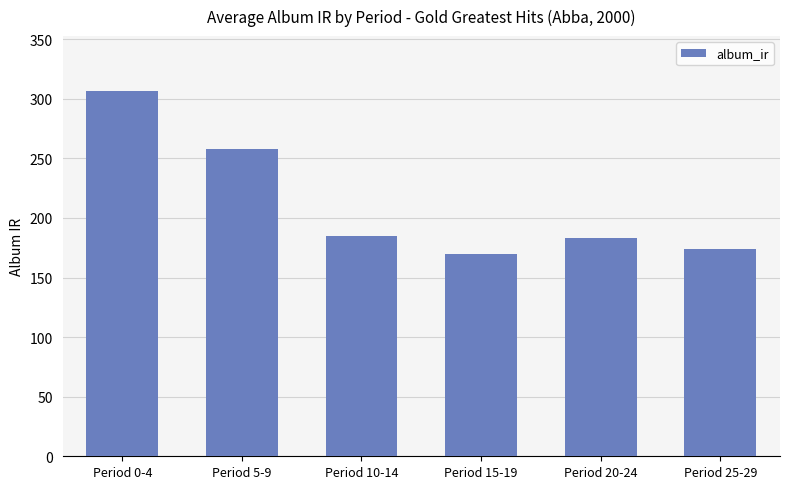

Approximately how many times larger is the value at Period 5-9 compared to Period 0-4?

0.8